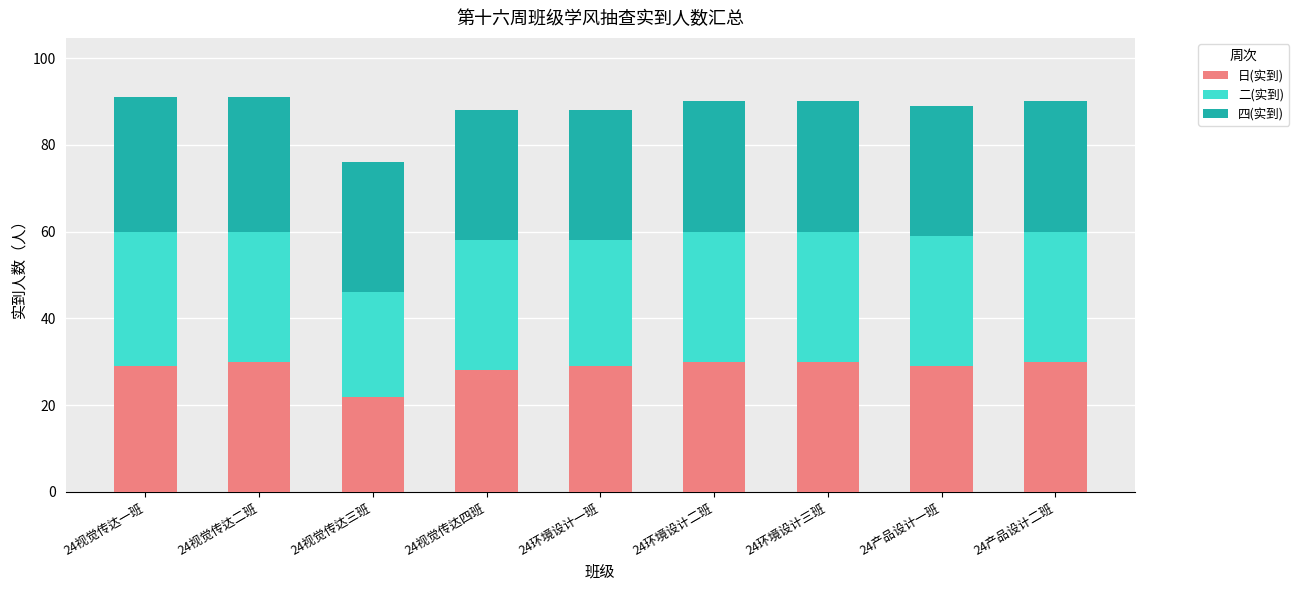

Is it true that 日(实到) equals 8 at 24产品设计一班?

False